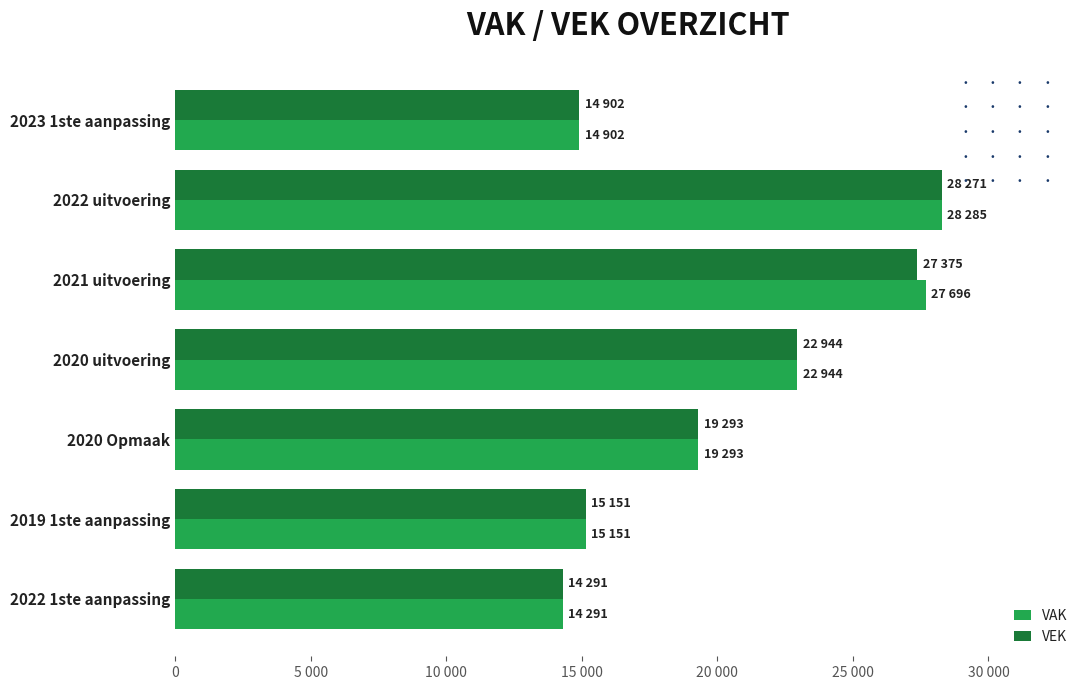

What are all the series names shown in the legend?

VAK, VEK